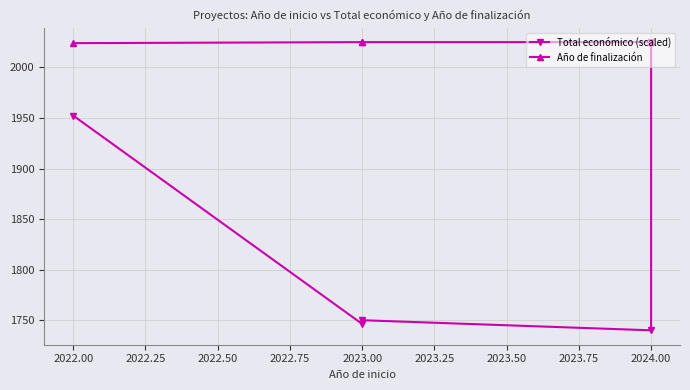

How many data points in Total económico (scaled) are less than 1749?

2